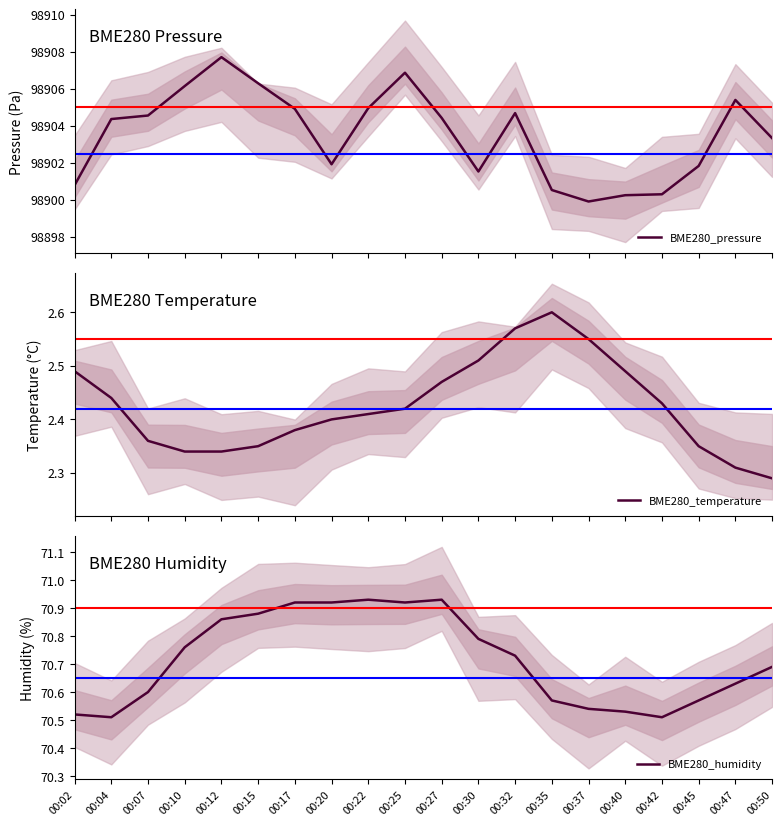

How many lines are shown in the chart?

3